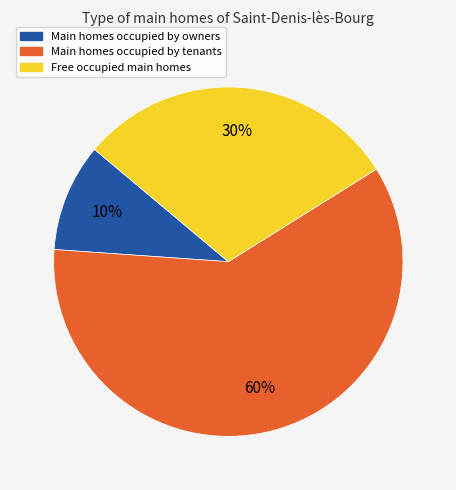

Rank the categories by value from highest to lowest.

Main homes occupied by tenants, Free occupied main homes, Main homes occupied by owners